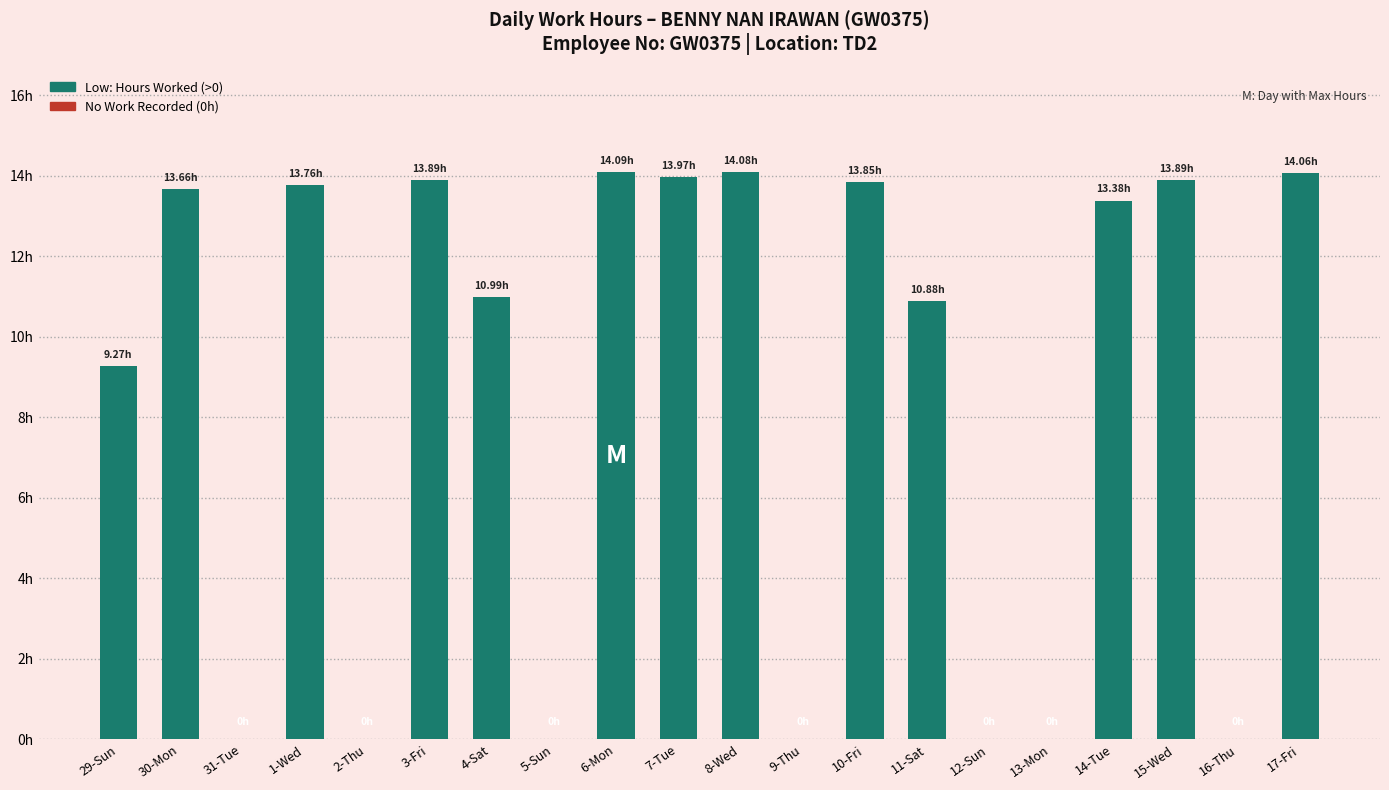

How many distinct data groups are displayed?

1